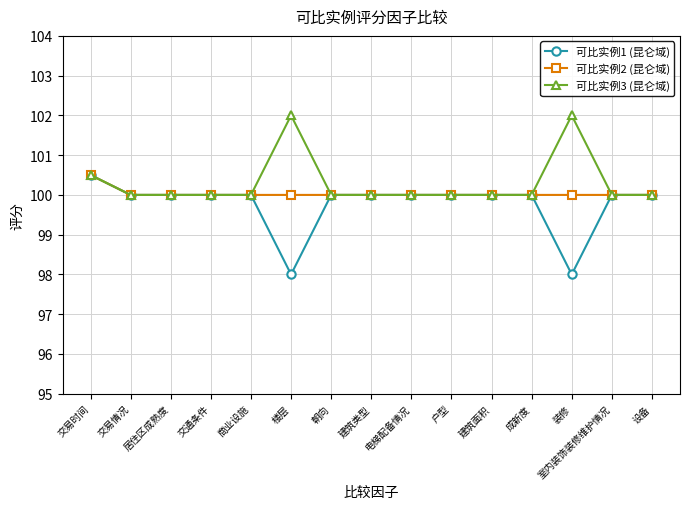

Does the chart display data point markers on the line(s)?

Yes